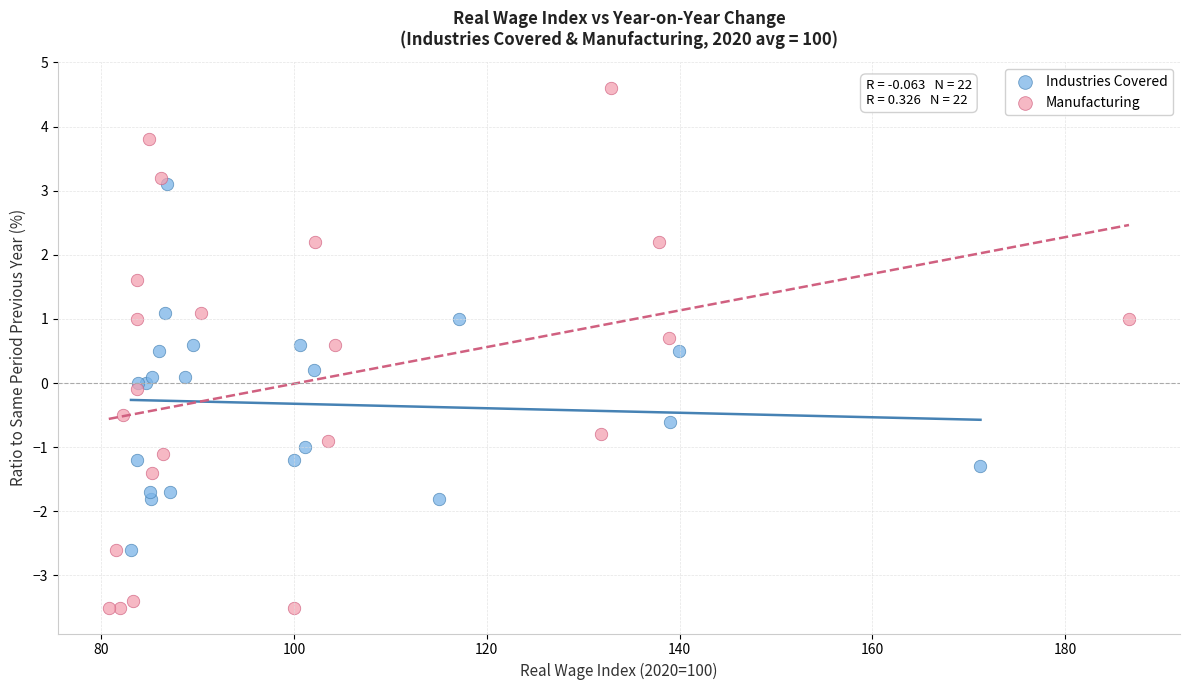

Which series reaches the maximum Y coordinate?

Manufacturing